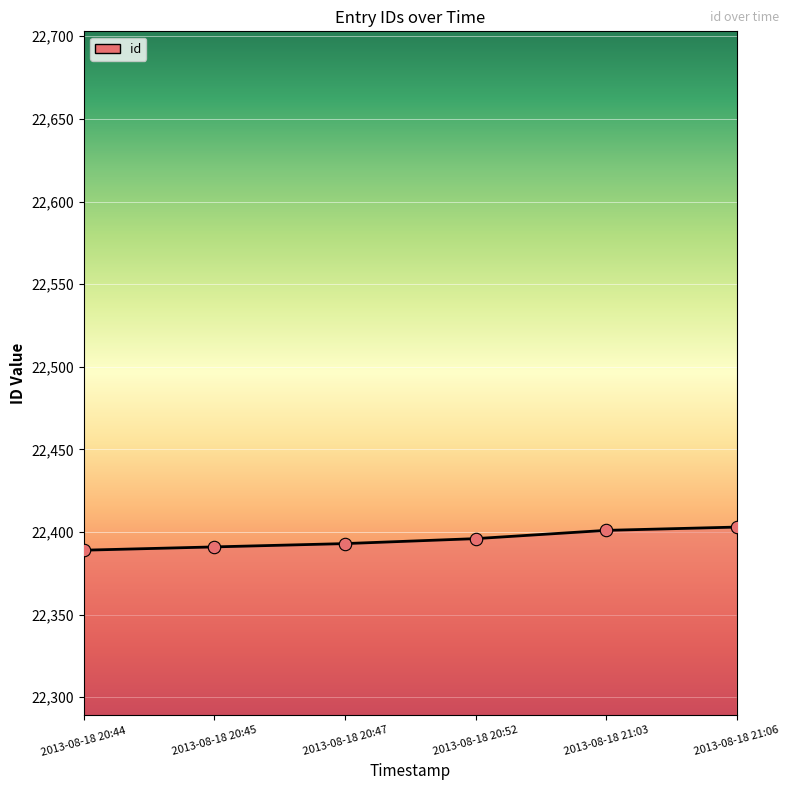

Between 2013-08-18 21:06 and 2013-08-18 20:45, which is larger?

2013-08-18 21:06